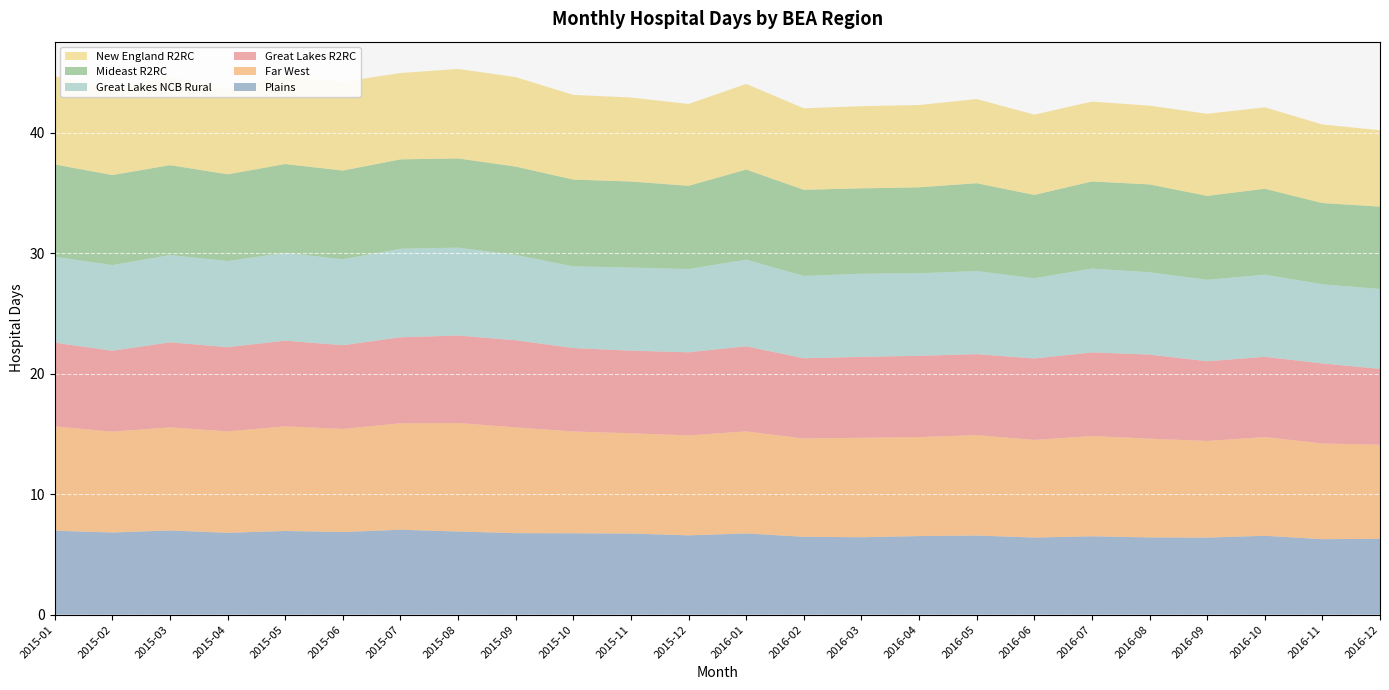

Reading left to right, transcribe all the data shown in this chart.

Plains: 7.0	6.8	7.0	6.8	6.9	6.9	7.0	6.9	6.8	6.8	6.7	6.6	6.7	6.5	6.4	6.5	6.6	6.4	6.5	6.4	6.4	6.5	6.3	6.3
Far West: 8.7	8.4	8.6	8.4	8.7	8.5	8.8	9.0	8.8	8.4	8.3	8.3	8.5	8.2	8.3	8.2	8.3	8.1	8.3	8.2	8.0	8.2	7.9	7.8
Great Lakes R2RC: 6.9	6.7	7.1	7.0	7.1	6.9	7.1	7.3	7.2	6.9	6.9	6.9	7.1	6.7	6.7	6.7	6.7	6.8	6.9	7.0	6.6	6.7	6.6	6.3
Great Lakes NCB Rural: 7.1	7.1	7.2	7.1	7.3	7.1	7.3	7.3	7.1	6.8	6.9	6.9	7.2	6.8	6.9	6.9	6.9	6.7	7.0	6.8	6.8	6.8	6.6	6.6
Mideast R2RC: 7.7	7.5	7.5	7.2	7.4	7.4	7.4	7.4	7.3	7.2	7.1	6.9	7.5	7.1	7.1	7.1	7.3	6.9	7.2	7.3	7.0	7.1	6.7	6.8
New England R2RC: 7.3	7.1	7.3	7.1	7.3	7.4	7.2	7.4	7.4	7.0	7.0	6.8	7.1	6.8	6.8	6.8	7.0	6.7	6.6	6.5	6.8	6.8	6.5	6.3